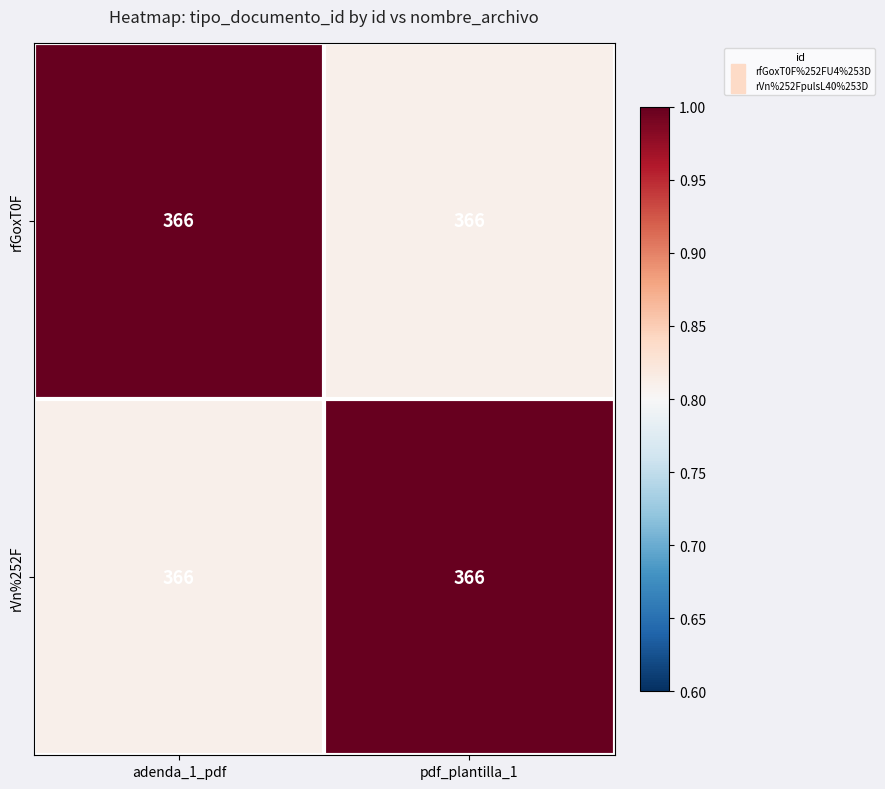

How many rVn%252F values are between 0 and 1?

2